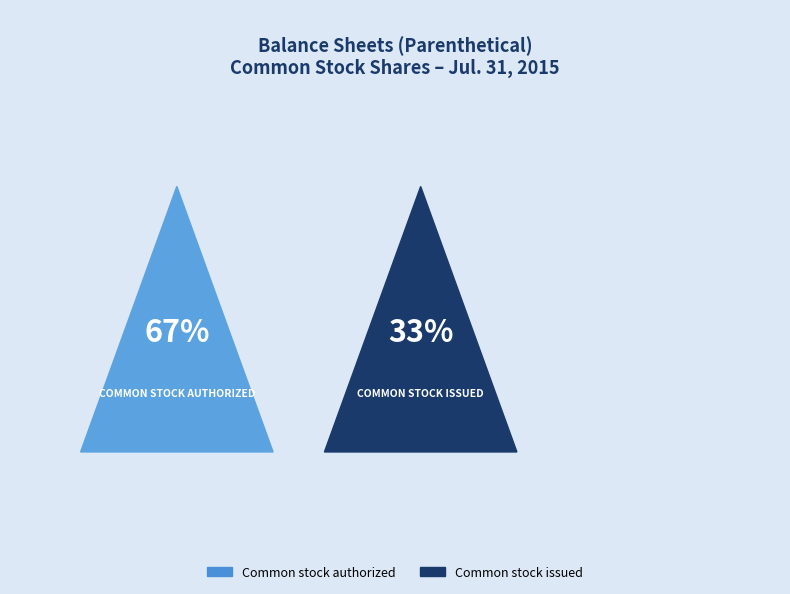

To the nearest percent, what percentage of the pie is Common stock issued?

33%